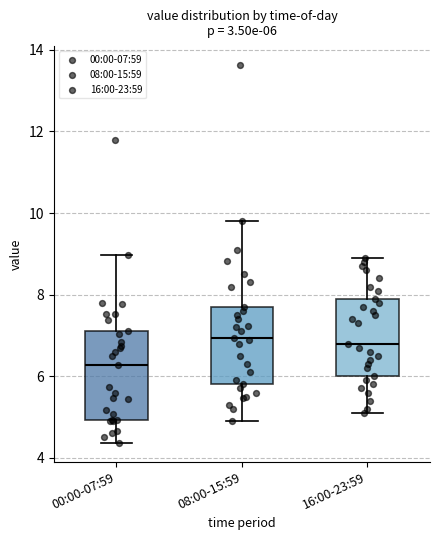

Which box is the tallest, from its lower edge to its upper edge?

00:00-07:59